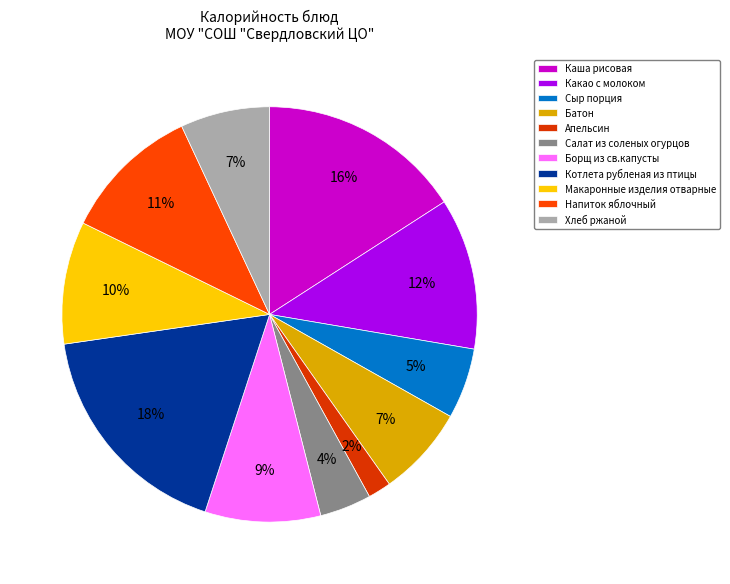

Between Хлеб ржаной and Какао с молоком, which is larger?

Какао с молоком